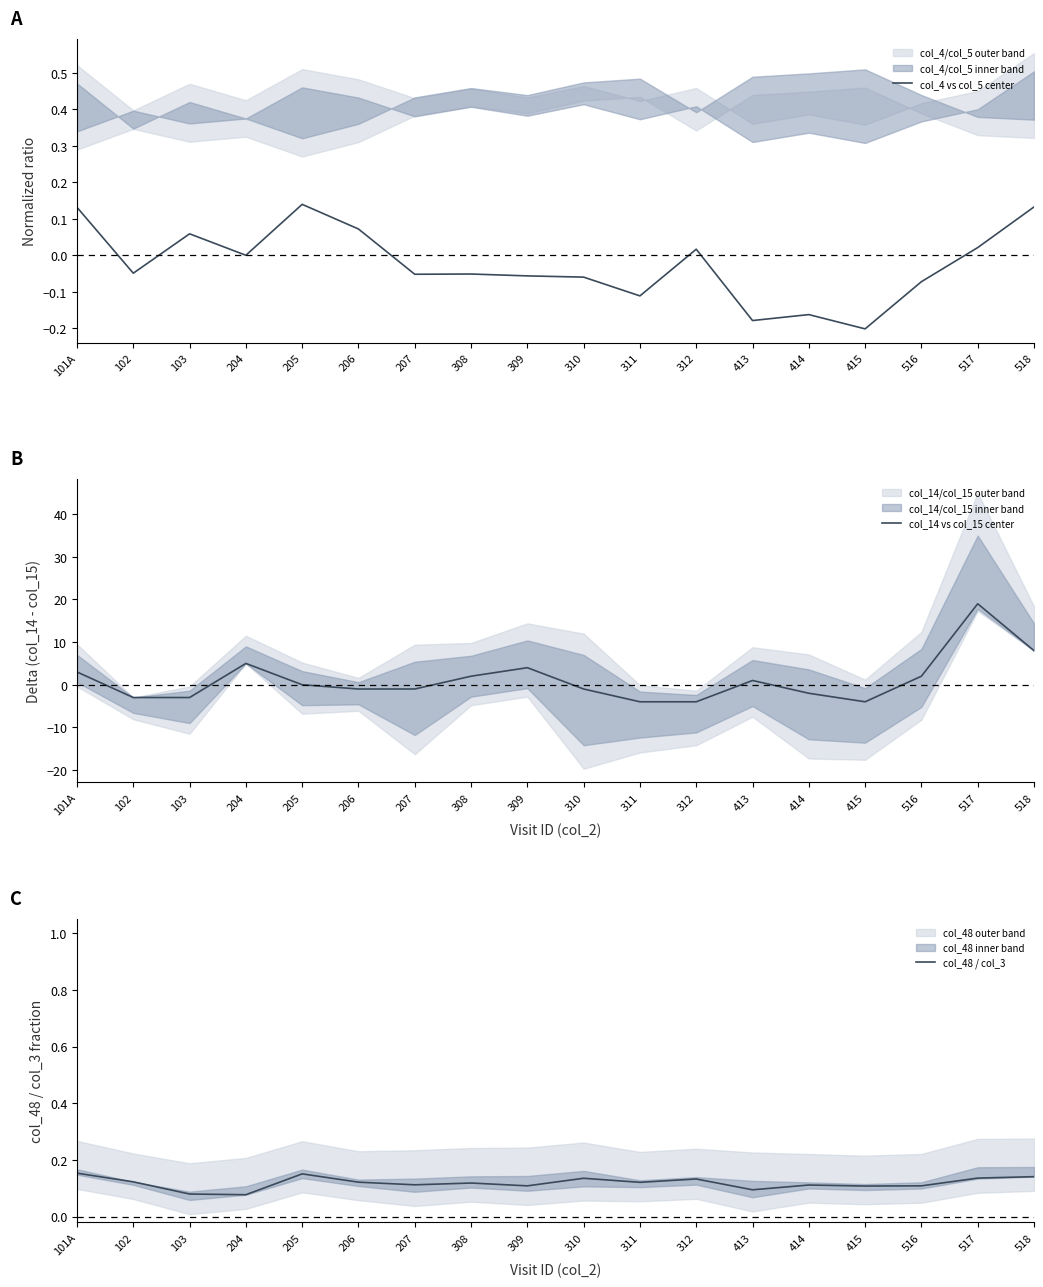

How many intersections are there between col_48 / col_3 and col_14 vs col_15 center?

8